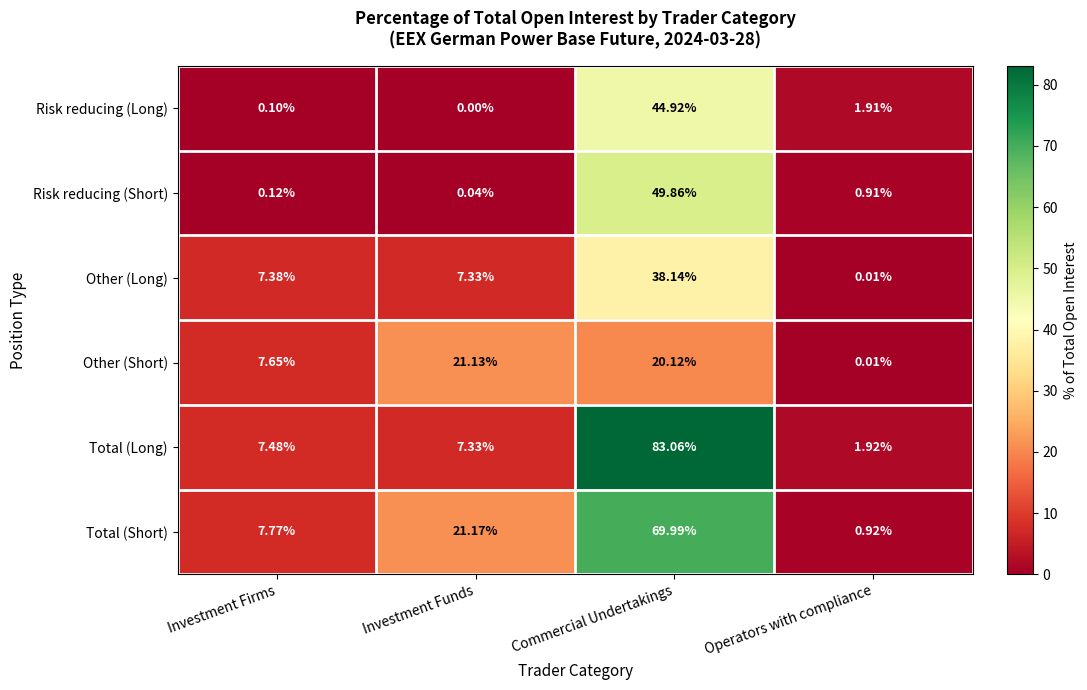

Which category has the highest value across all series?

Commercial Undertakings